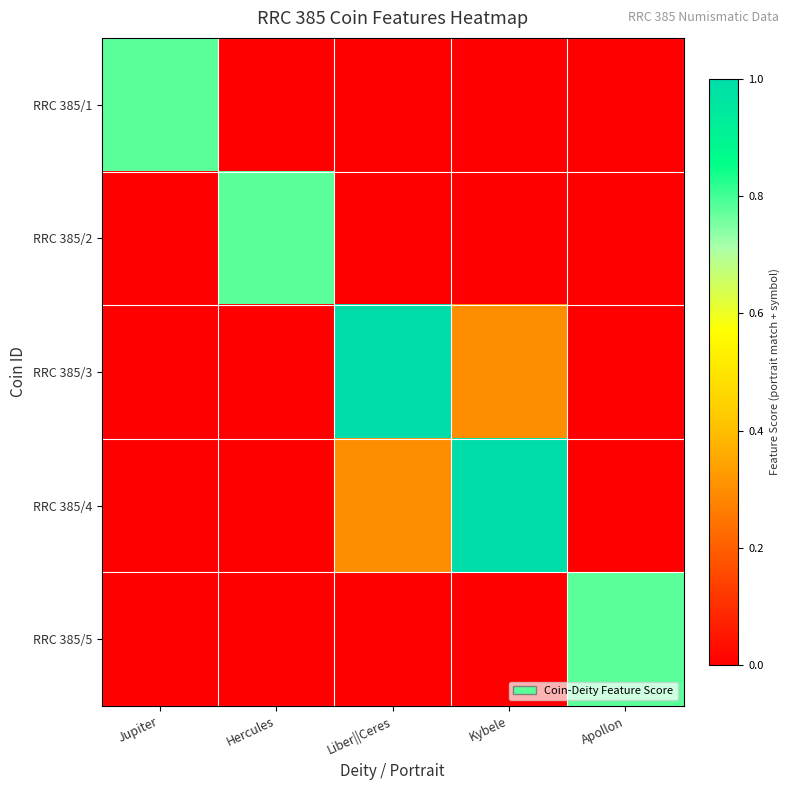

What is the spread (max minus min) of values at Kybele?

1.0